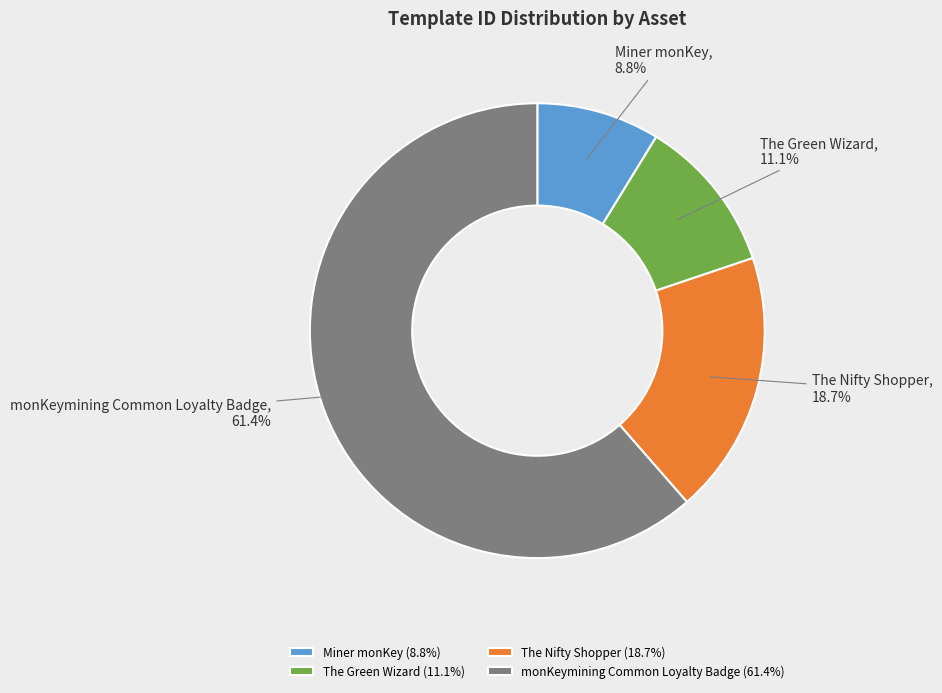

To the nearest percent, what portion does The Nifty Shopper represent?

19%